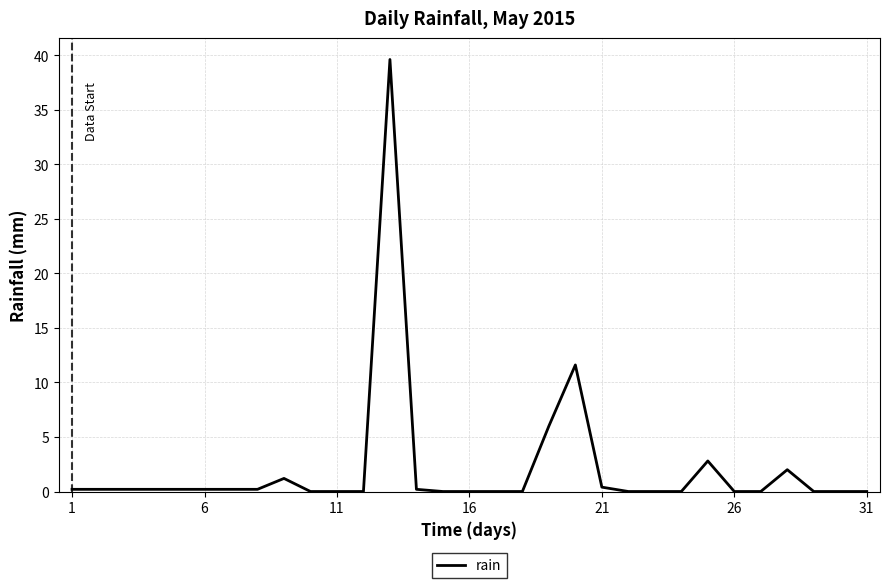

What is the greatest value displayed?

39.6